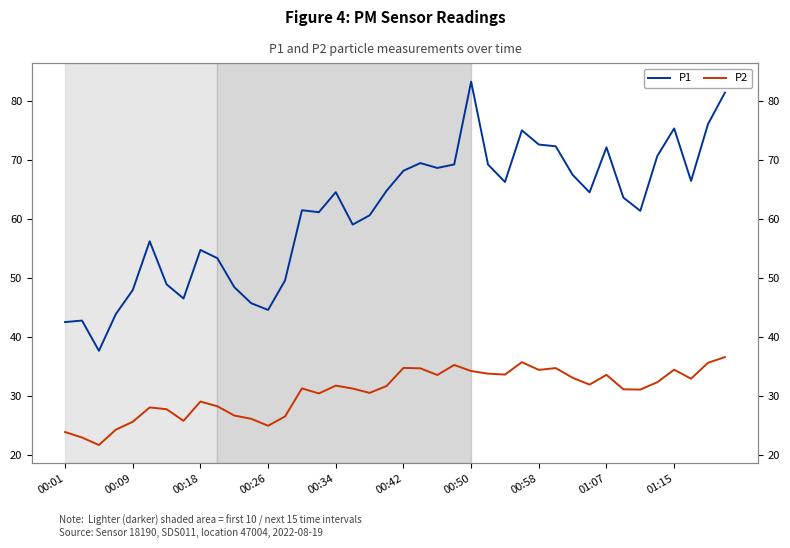

The P2 series shows 5.5 at 00:01. True or false?

False